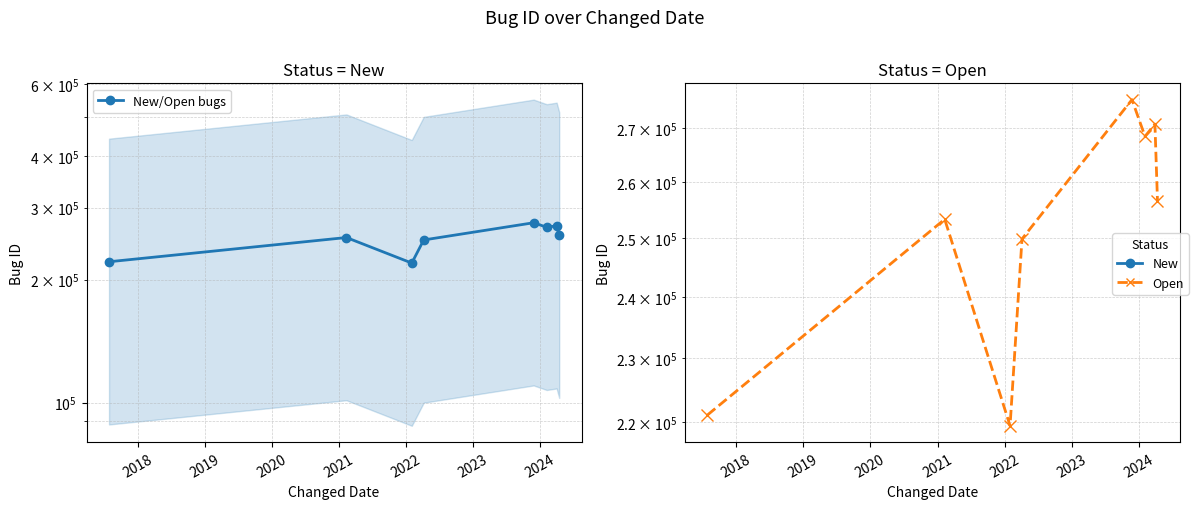

The chart shows a value of 293727 at 2017. True or false?

False